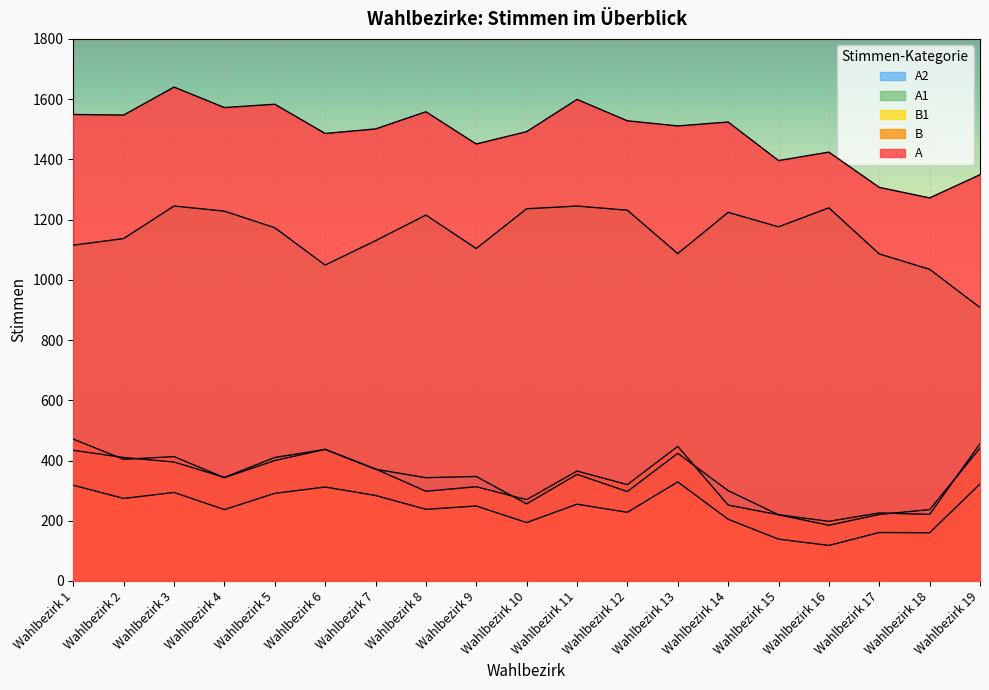

Reading left to right, extract all data points from this chart.

A: Wahlbezirk 1=1549	Wahlbezirk 2=1547	Wahlbezirk 3=1640	Wahlbezirk 4=1572	Wahlbezirk 5=1583	Wahlbezirk 6=1486	Wahlbezirk 7=1501	Wahlbezirk 8=1558	Wahlbezirk 9=1451	Wahlbezirk 10=1492	Wahlbezirk 11=1599	Wahlbezirk 12=1528	Wahlbezirk 13=1511	Wahlbezirk 14=1524	Wahlbezirk 15=1396	Wahlbezirk 16=1424	Wahlbezirk 17=1307	Wahlbezirk 18=1272	Wahlbezirk 19=1349
B: Wahlbezirk 1=471	Wahlbezirk 2=404	Wahlbezirk 3=413	Wahlbezirk 4=343	Wahlbezirk 5=400	Wahlbezirk 6=437	Wahlbezirk 7=372	Wahlbezirk 8=298	Wahlbezirk 9=313	Wahlbezirk 10=270	Wahlbezirk 11=365	Wahlbezirk 12=320	Wahlbezirk 13=447	Wahlbezirk 14=252	Wahlbezirk 15=220	Wahlbezirk 16=198	Wahlbezirk 17=226	Wahlbezirk 18=221	Wahlbezirk 19=456
B1: Wahlbezirk 1=318	Wahlbezirk 2=274	Wahlbezirk 3=294	Wahlbezirk 4=237	Wahlbezirk 5=291	Wahlbezirk 6=312	Wahlbezirk 7=284	Wahlbezirk 8=238	Wahlbezirk 9=249	Wahlbezirk 10=194	Wahlbezirk 11=255	Wahlbezirk 12=228	Wahlbezirk 13=329	Wahlbezirk 14=205	Wahlbezirk 15=139	Wahlbezirk 16=118	Wahlbezirk 17=161	Wahlbezirk 18=160	Wahlbezirk 19=322
A1: Wahlbezirk 1=1115	Wahlbezirk 2=1137	Wahlbezirk 3=1245	Wahlbezirk 4=1228	Wahlbezirk 5=1173	Wahlbezirk 6=1049	Wahlbezirk 7=1130	Wahlbezirk 8=1215	Wahlbezirk 9=1104	Wahlbezirk 10=1236	Wahlbezirk 11=1245	Wahlbezirk 12=1231	Wahlbezirk 13=1087	Wahlbezirk 14=1224	Wahlbezirk 15=1176	Wahlbezirk 16=1239	Wahlbezirk 17=1086	Wahlbezirk 18=1035	Wahlbezirk 19=908
A2: Wahlbezirk 1=434	Wahlbezirk 2=410	Wahlbezirk 3=395	Wahlbezirk 4=344	Wahlbezirk 5=410	Wahlbezirk 6=437	Wahlbezirk 7=371	Wahlbezirk 8=343	Wahlbezirk 9=347	Wahlbezirk 10=256	Wahlbezirk 11=354	Wahlbezirk 12=297	Wahlbezirk 13=424	Wahlbezirk 14=300	Wahlbezirk 15=220	Wahlbezirk 16=185	Wahlbezirk 17=221	Wahlbezirk 18=237	Wahlbezirk 19=441